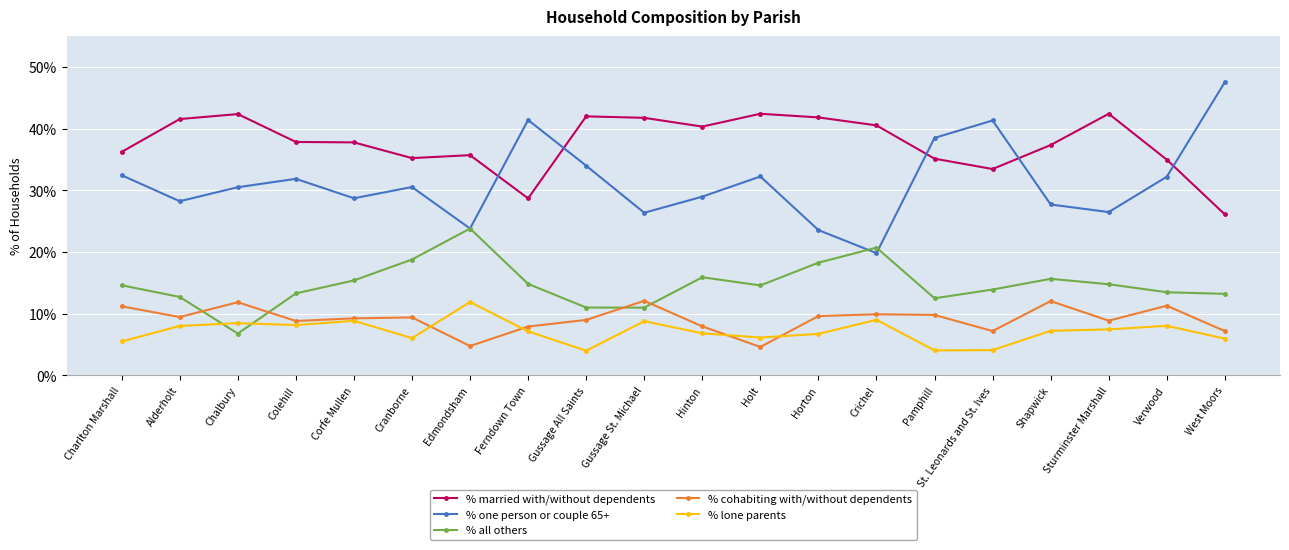

Which label corresponds to the largest value in the chart?

West Moors